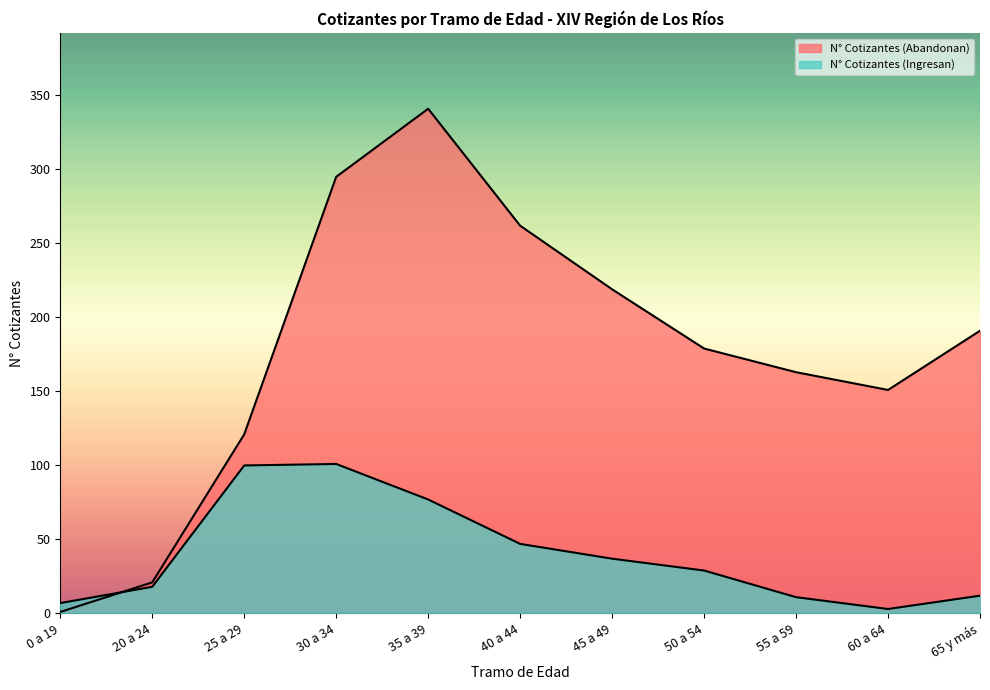

What is the sum of the N° Cotizantes (Abandonan) values at 65 y más and 55 a 59?

354